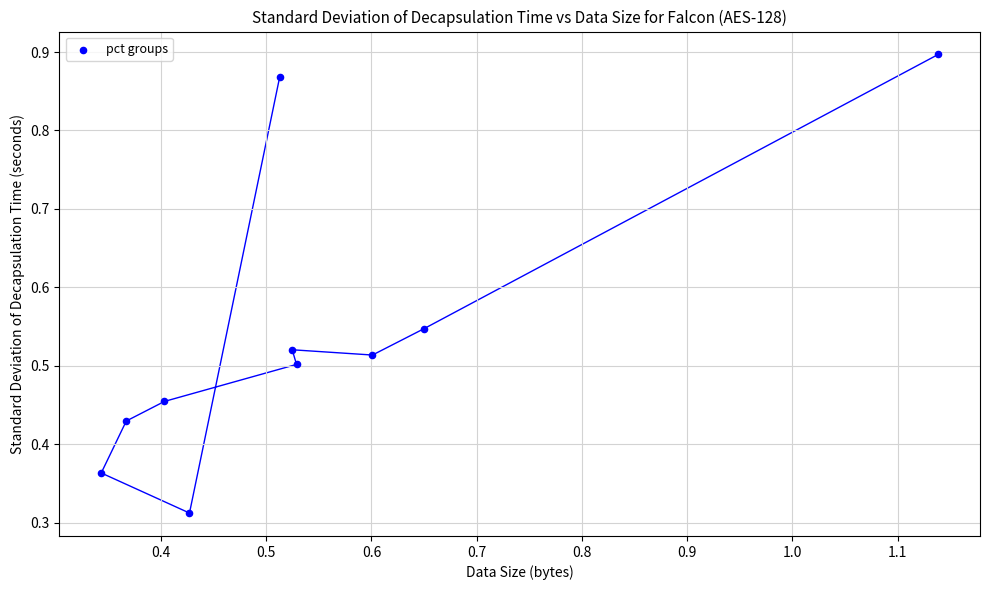

What is the range of Y values (max minus min)?

0.6